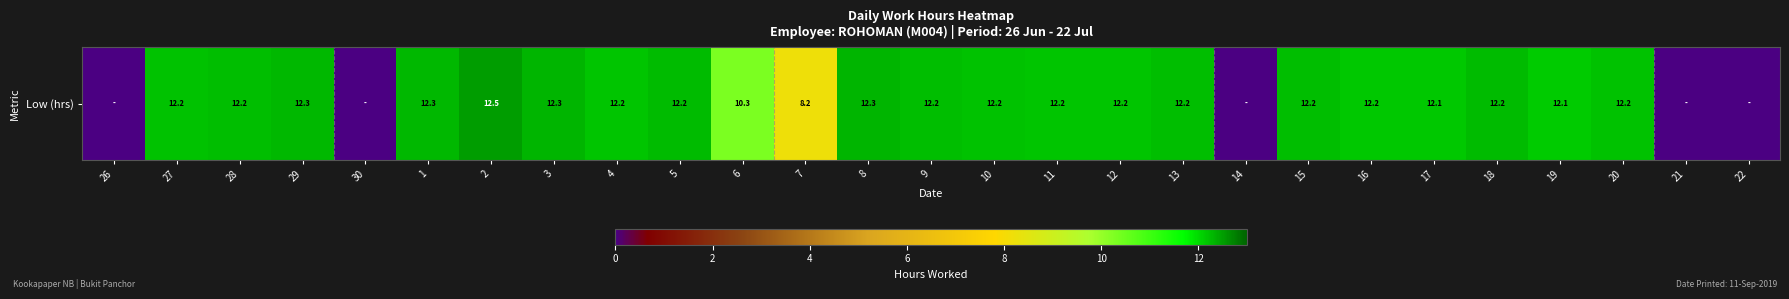

Reading right to left, list all the values displayed in this chart.

22=0.0	21=0.0	20=12.2	19=12.1	18=12.2	17=12.1	16=12.2	15=12.2	14=0.0	13=12.2	12=12.2	11=12.2	10=12.2	9=12.2	8=12.3	7=8.2	6=10.3	5=12.2	4=12.2	3=12.3	2=12.5	1=12.3	30=0.0	29=12.3	28=12.2	27=12.2	26=0.0